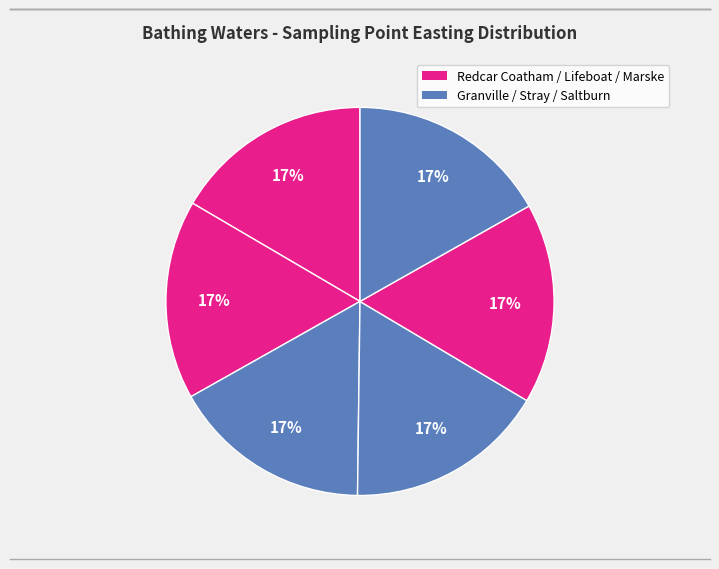

How many slices are in this pie chart?

6